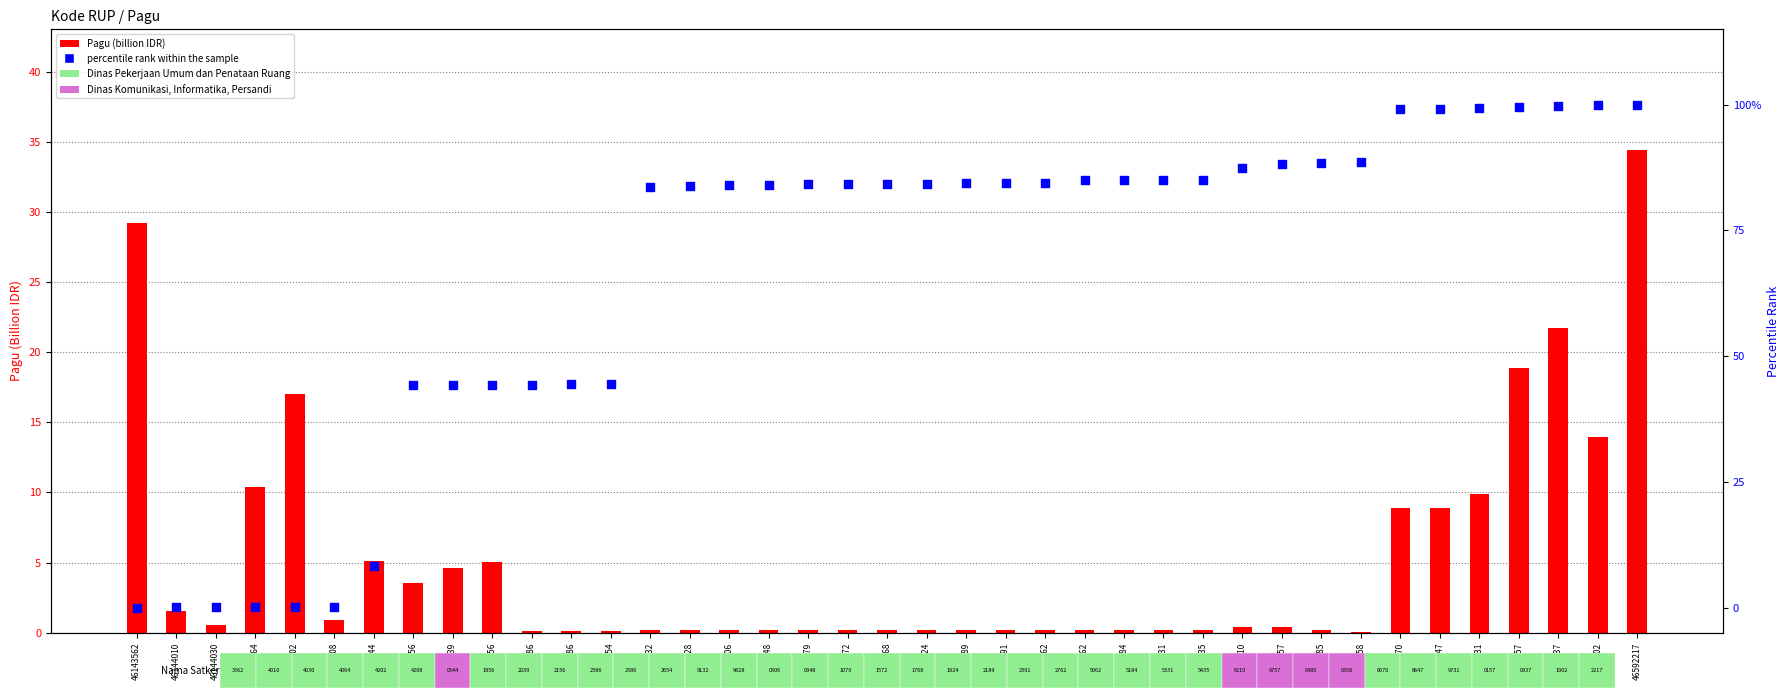

Which series contains the lowest Y value?

percentile rank within the sample